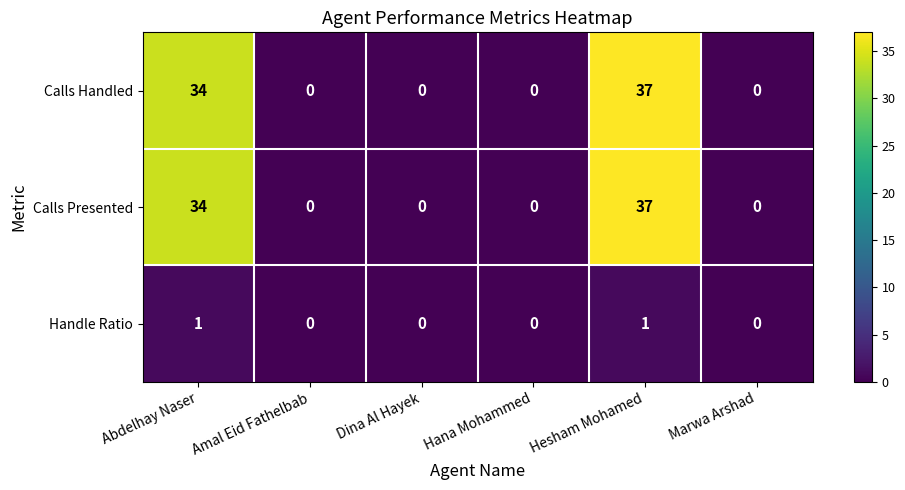

The Handle Ratio series shows 0 at Hana Mohammed. True or false?

True